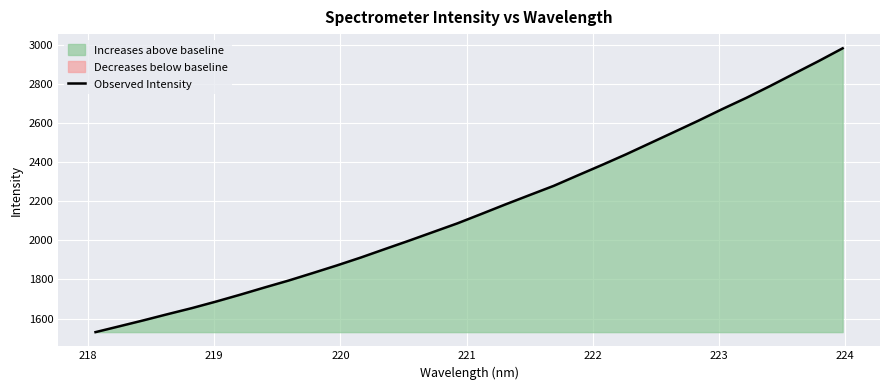

How many values exceed 2134?

16